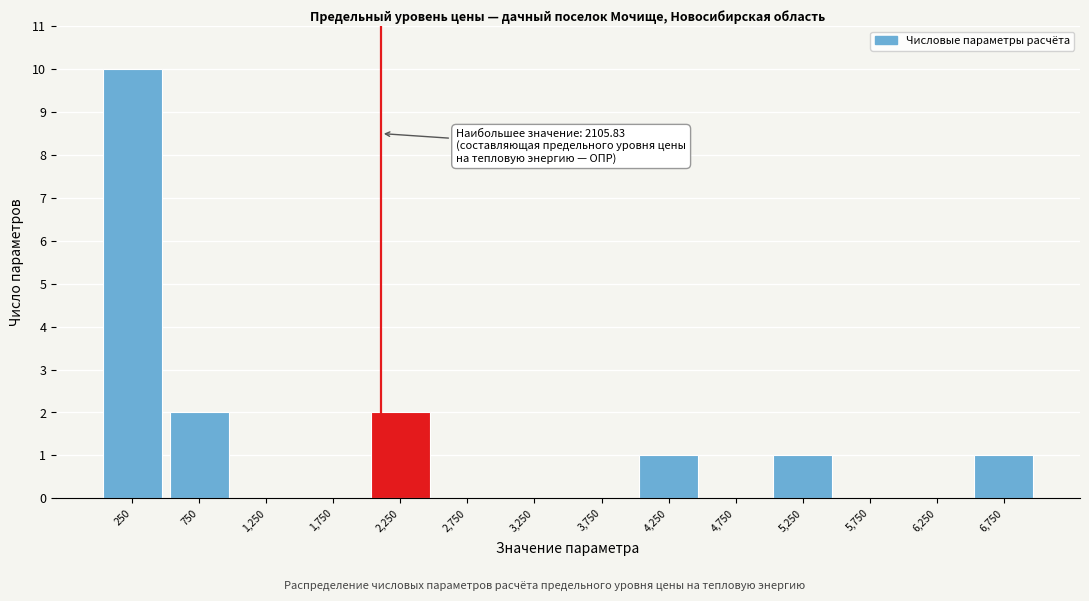

Which range on the x-axis has the tallest bar?

0 to 500